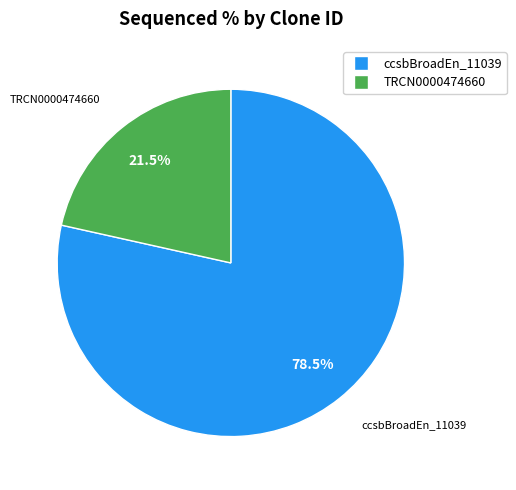

Is there a majority slice in this chart?

Yes